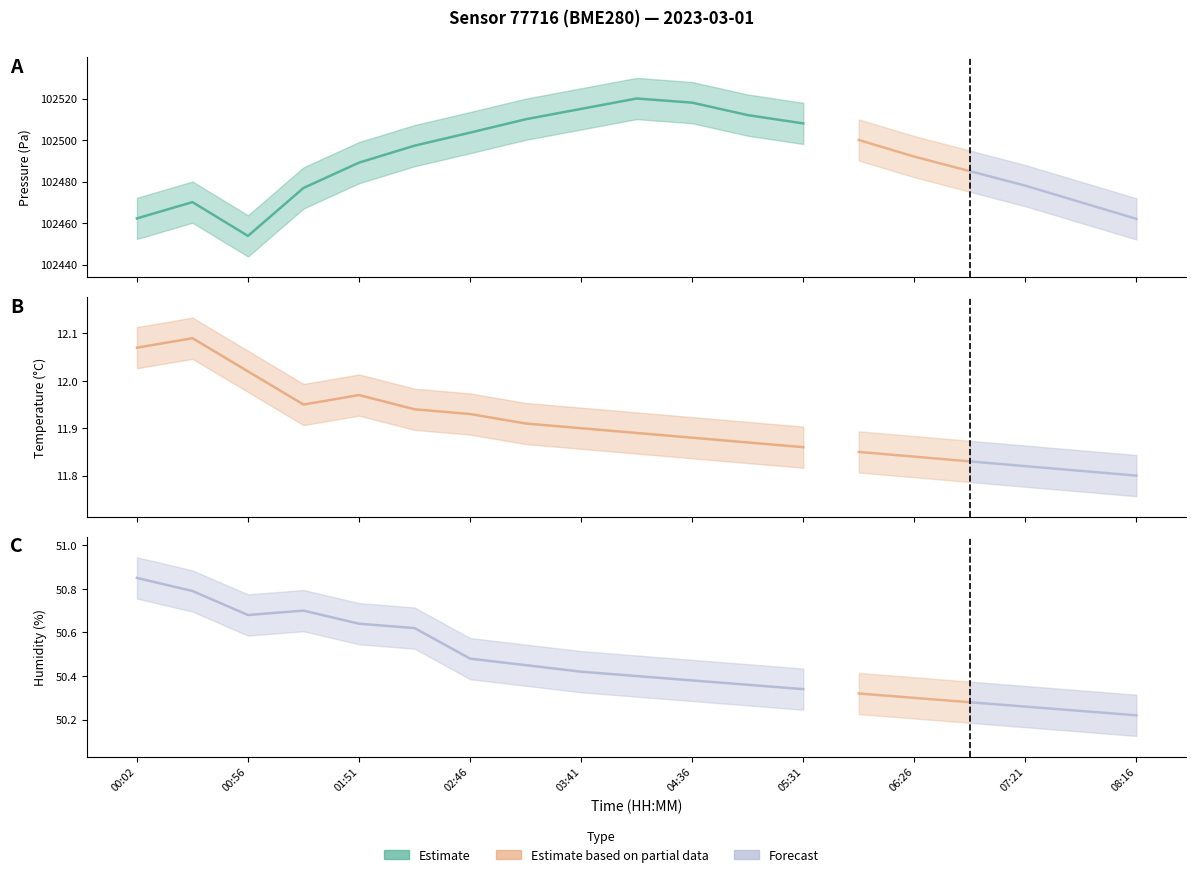

Reading right to left, list all the values displayed in this chart.

pressure: 102462.0	102470.0	102478.0	102485.0	102492.0	102500.0	102508.0	102512.0	102518.0	102520.0	102515.0	102510.0	102503.6	102497.3	102489.1	102476.9	102453.8	102470.1	102462.2
temperature: 11.8	11.8	11.8	11.8	11.8	11.8	11.9	11.9	11.9	11.9	11.9	11.9	11.9	11.9	12.0	11.9	12.0	12.1	12.1
humidity: 50.2	50.2	50.3	50.3	50.3	50.3	50.3	50.4	50.4	50.4	50.4	50.5	50.5	50.6	50.6	50.7	50.7	50.8	50.9